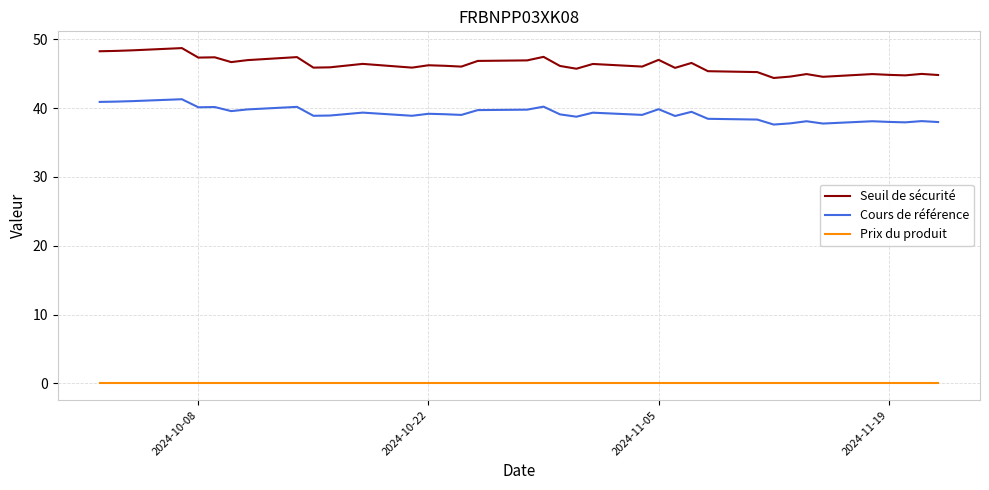

True or false: Seuil de sécurité and Cours de référence intersect in this chart.

False